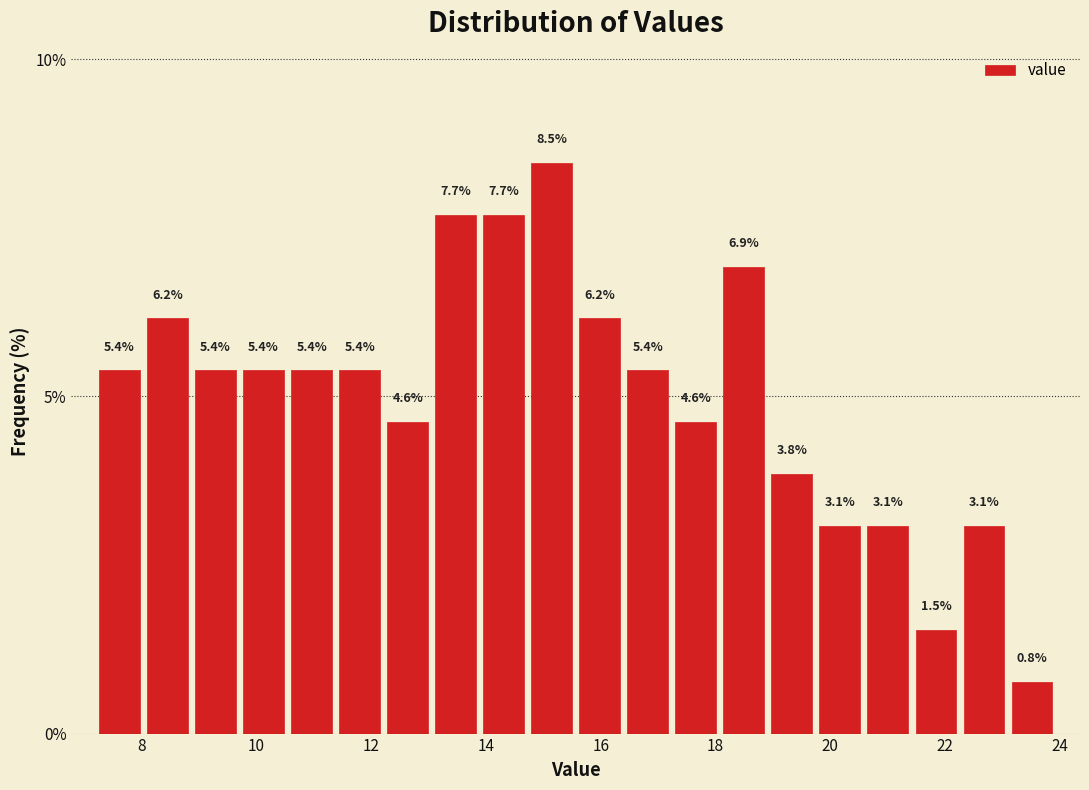

What is the height of the bar covering 10.6 to 11.4 on the x-axis? The bar edges are not printed on the chart, so give them approximately, as read against the axis.

5.4